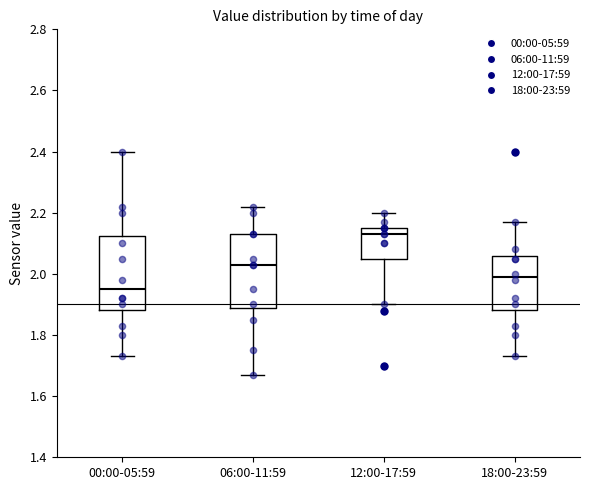

Which box's median line is the lowest?

00:00-05:59